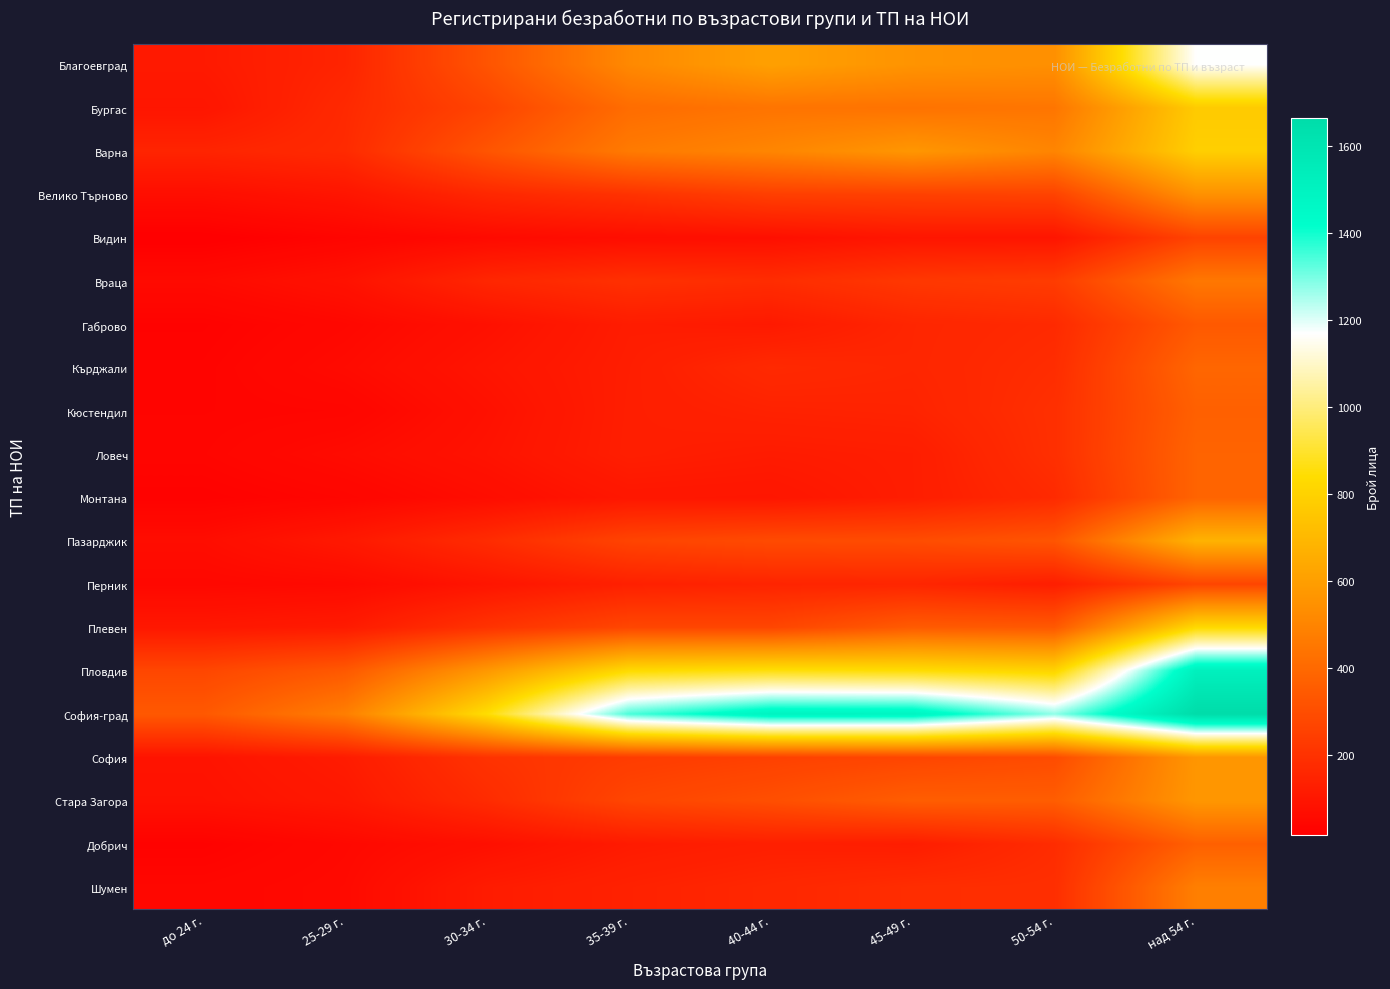

Rank the series at 40-44 г. from highest to lowest value.

София-град, Пловдив, Благоевград, Варна, Бургас, Стара Загора, Пазарджик, Плевен, София, Велико Търново, Враца, Кърджали, Шумен, Перник, Кюстендил, Добрич, Ловеч, Габрово, Монтана, Видин